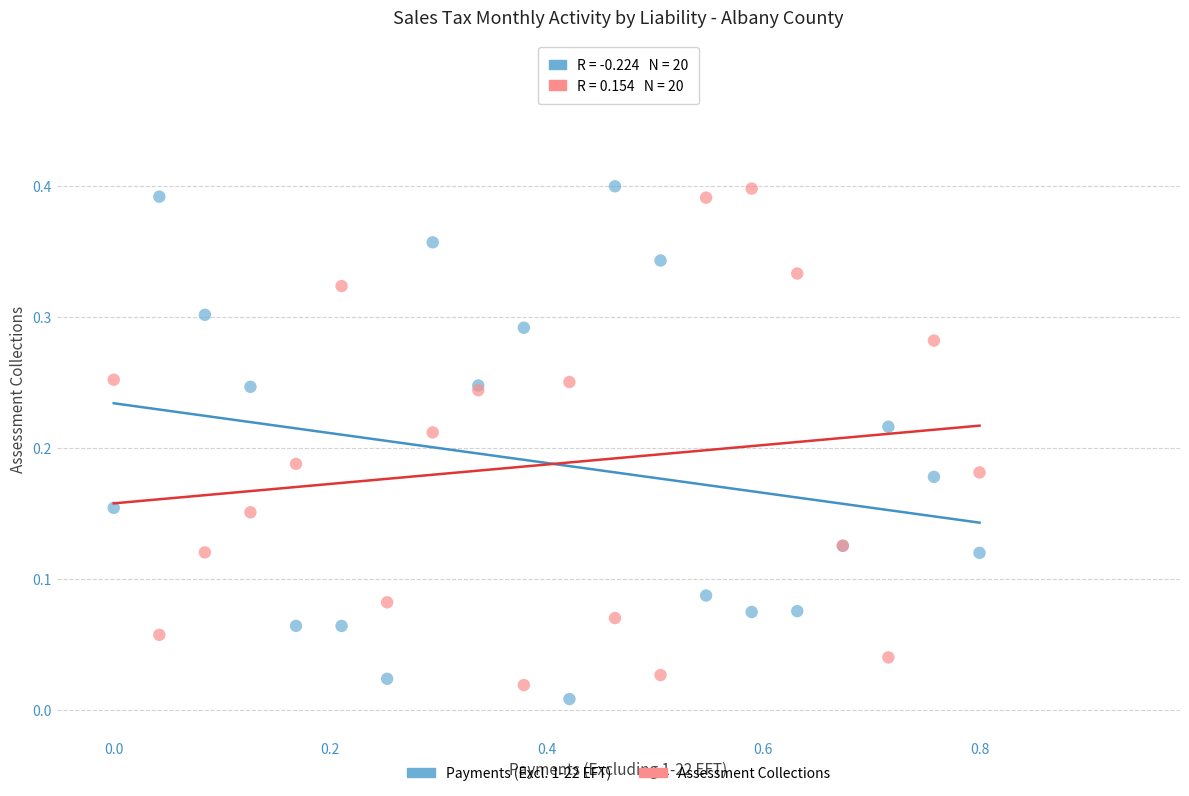

Which series has the widest spread of Y values?

Payments (Excl. 1-22 EFT)